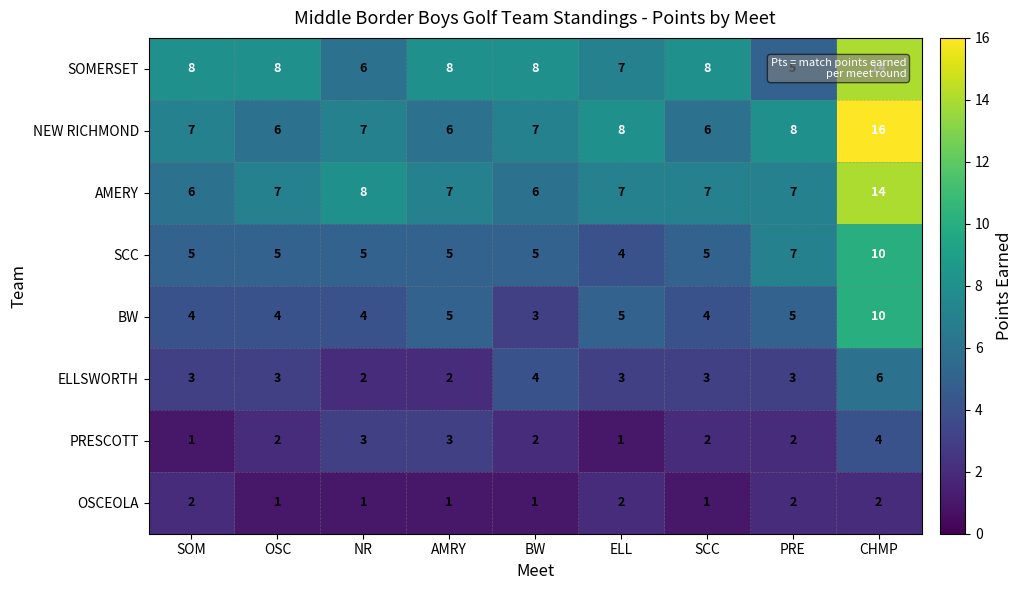

Which series has the widest spread of values?

NEW RICHMOND